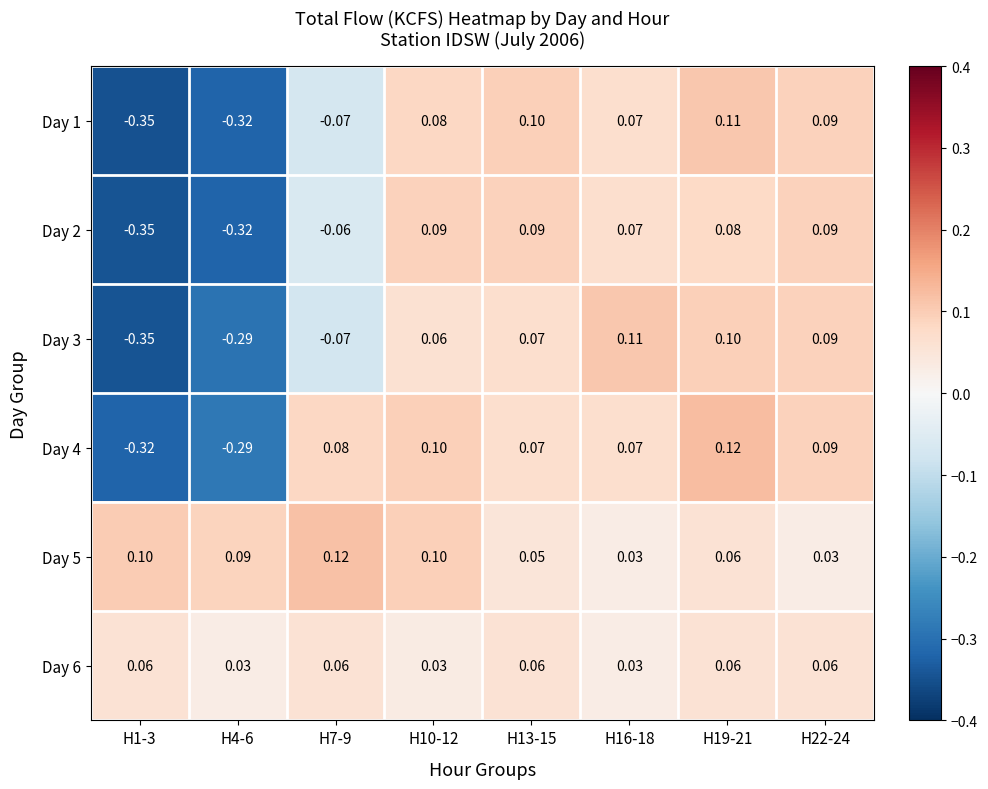

Is the value of Day 2 at H19-21 greater than the value of Day 4 at H13-15?

Yes